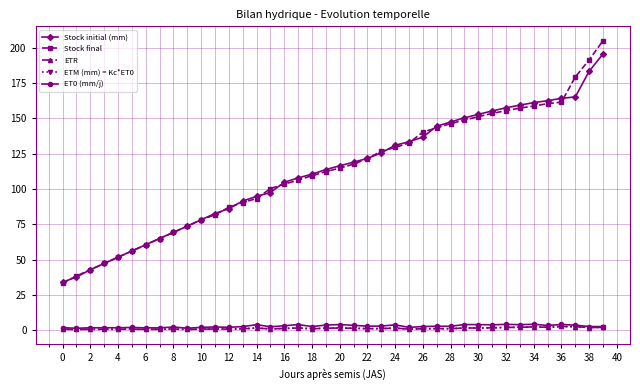

Reading left to right, what are all the values shown in this chart?

Stock initial (mm): 34.0	37.7	42.8	47.3	51.7	56.1	60.5	64.9	69.4	73.6	78.2	82.6	86.0	91.5	94.8	97.5	104.7	107.8	110.5	113.7	116.4	118.9	121.6	125.6	130.9	133.4	136.7	144.4	147.4	150.3	152.8	155.2	157.4	159.3	161.1	162.5	164.1	165.1	183.2	195.5
Stock final: 33.4	38.4	42.8	47.3	51.7	56.1	60.5	64.9	69.2	73.8	78.2	81.7	87.0	90.4	93.2	100.3	103.5	106.2	109.4	112.2	114.8	117.5	121.5	126.8	129.4	132.6	140.2	143.2	146.2	148.7	151.2	153.5	155.4	157.2	158.7	160.4	161.4	179.2	191.3	204.9
ETR: 0.7	0.6	0.7	0.7	0.7	0.8	0.7	0.7	0.9	0.6	0.8	0.9	0.8	1.0	1.6	1.0	1.3	1.6	1.1	1.5	1.6	1.4	1.2	1.2	1.5	0.8	1.1	1.2	1.1	1.6	1.6	1.7	2.0	2.1	2.4	2.1	2.7	2.5	2.0	2.0
ETM (mm) = Kc*ET0: 0.7	0.6	0.7	0.7	0.7	0.8	0.7	0.7	0.9	0.6	0.8	0.9	0.8	1.0	1.6	1.0	1.3	1.6	1.1	1.5	1.6	1.4	1.2	1.2	1.5	0.8	1.1	1.2	1.1	1.6	1.6	1.7	2.0	2.1	2.4	2.1	2.7	2.5	2.0	2.0
ET0 (mm/j): 1.9	1.4	1.8	1.8	1.8	2.0	1.7	1.7	2.3	1.5	2.1	2.4	2.1	2.6	4.0	2.5	3.2	4.1	2.6	3.7	4.1	3.5	2.9	3.0	3.8	2.1	2.7	2.9	2.8	4.1	4.0	3.9	4.2	4.0	4.3	3.4	4.1	3.6	2.6	2.6